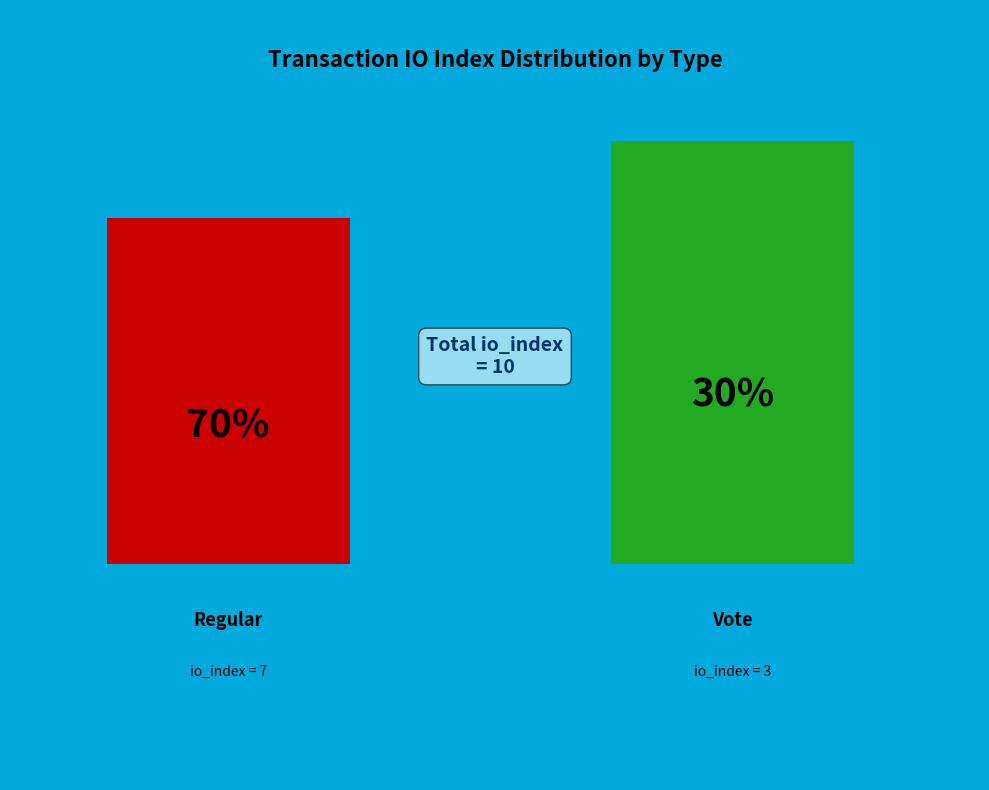

The Regular (io_index=7) slice represents 70% of the pie. True or false?

True